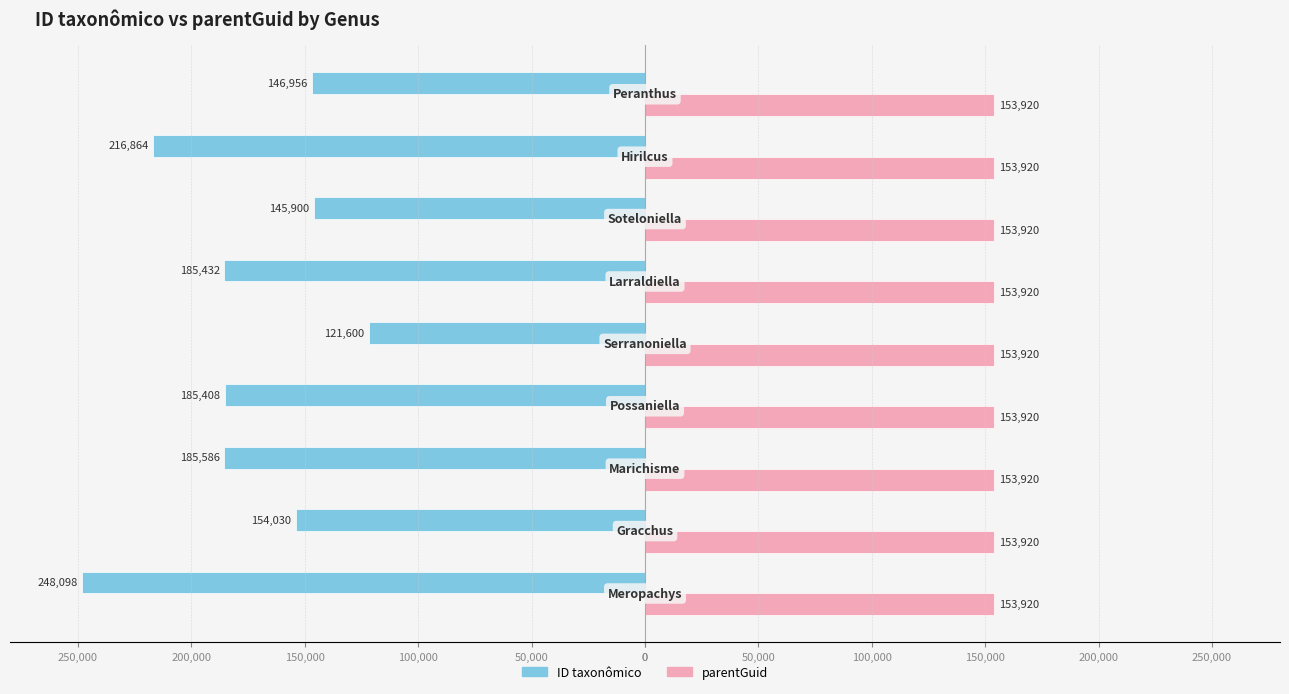

What are all the series names shown in the legend?

ID taxonômico, parentGuid